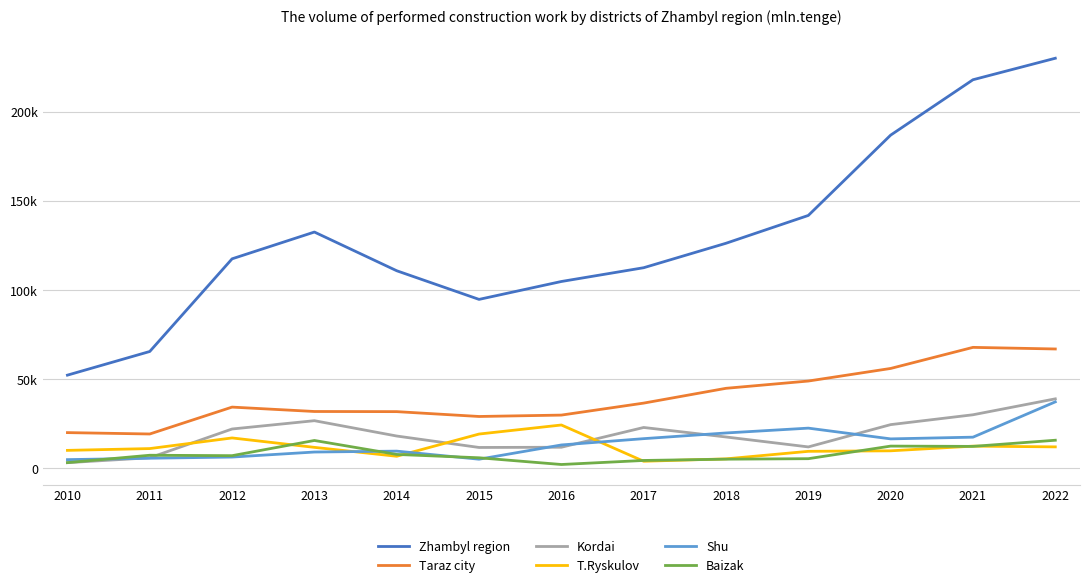

Rank the series by their maximum value, from highest to lowest.

Zhambyl region, Taraz city, Kordai, Shu, T.Ryskulov, Baizak